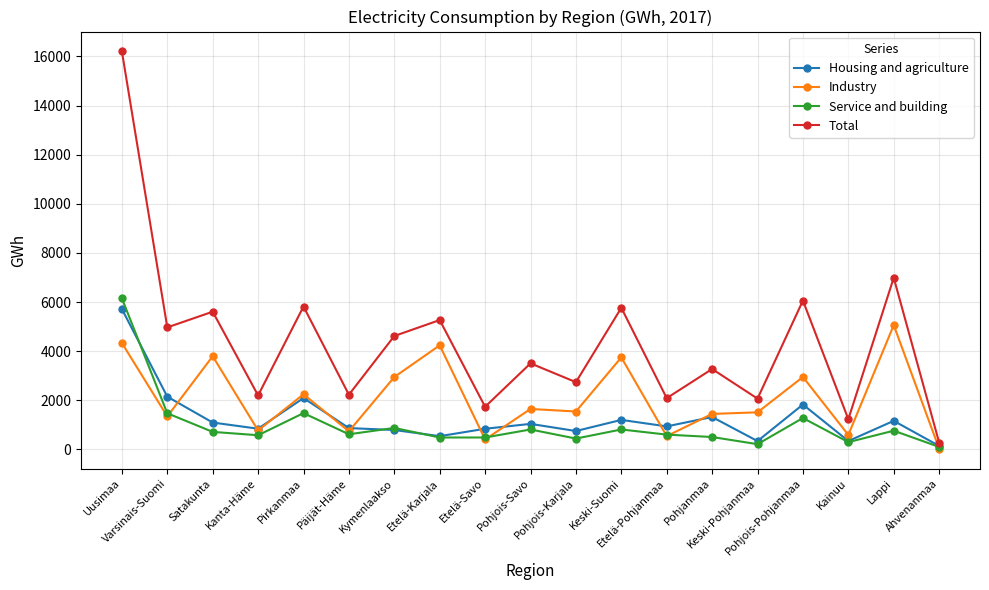

What is the approximate value of Industry at Satakunta?

3796